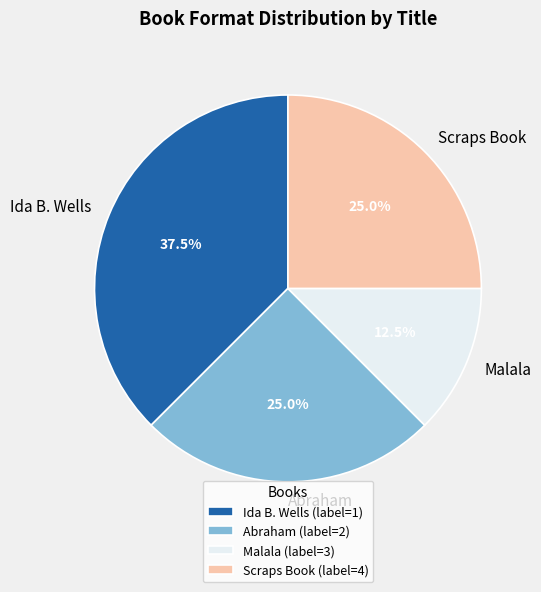

What portion of the pie excludes Malala?

87.5%